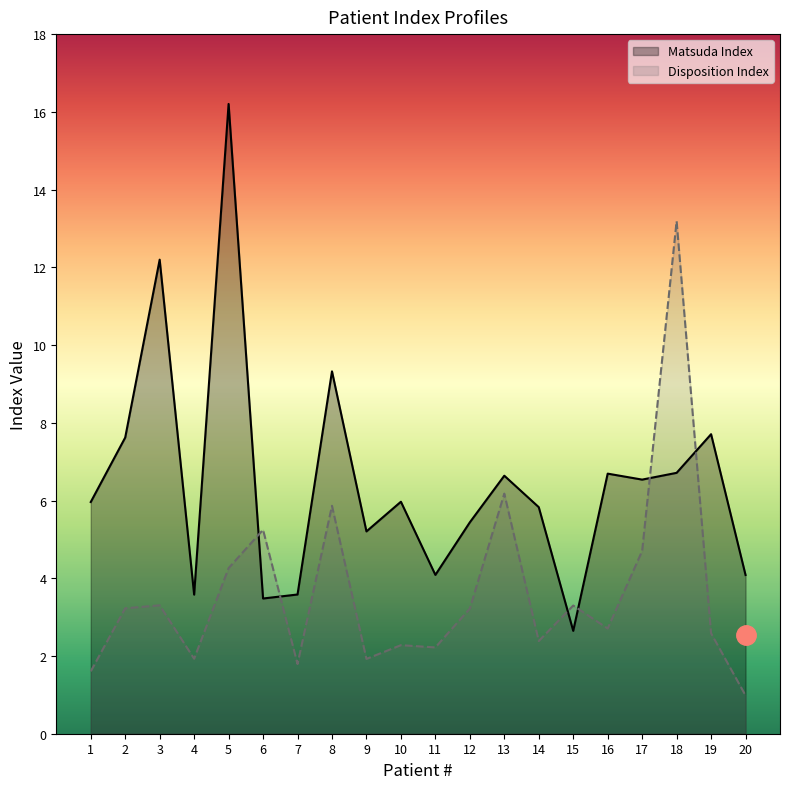

What is the total value across all series at 18?

19.9